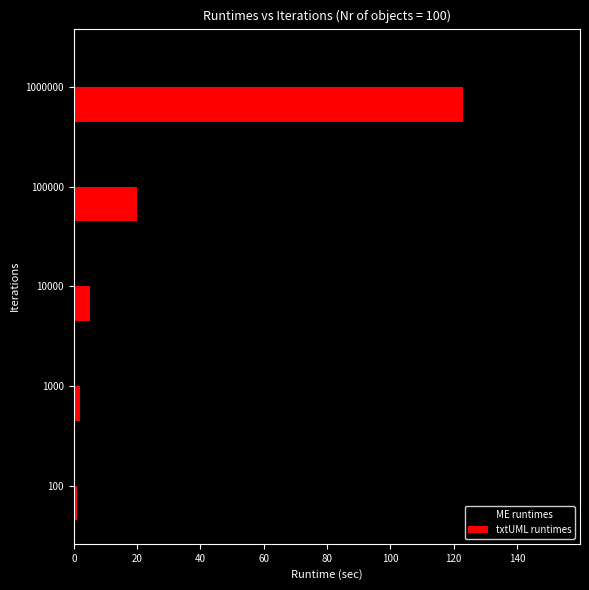

Which series has the widest spread of values?

txtUML runtimes